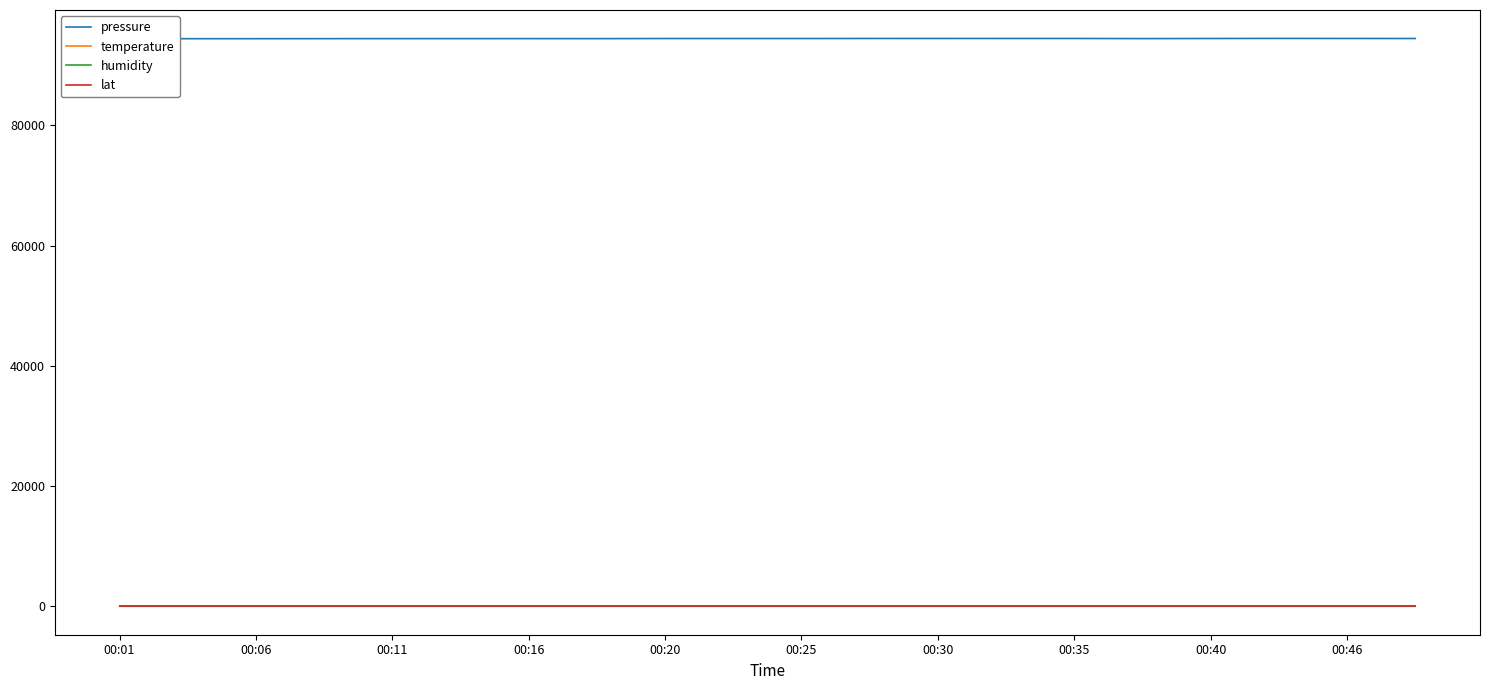

Count the number of data series in this chart.

4